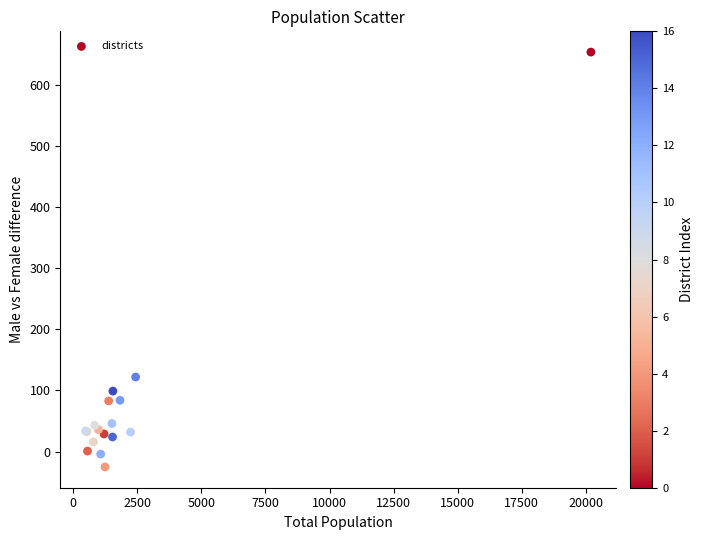

What Y value in the scatter plot is closest to 314?

122